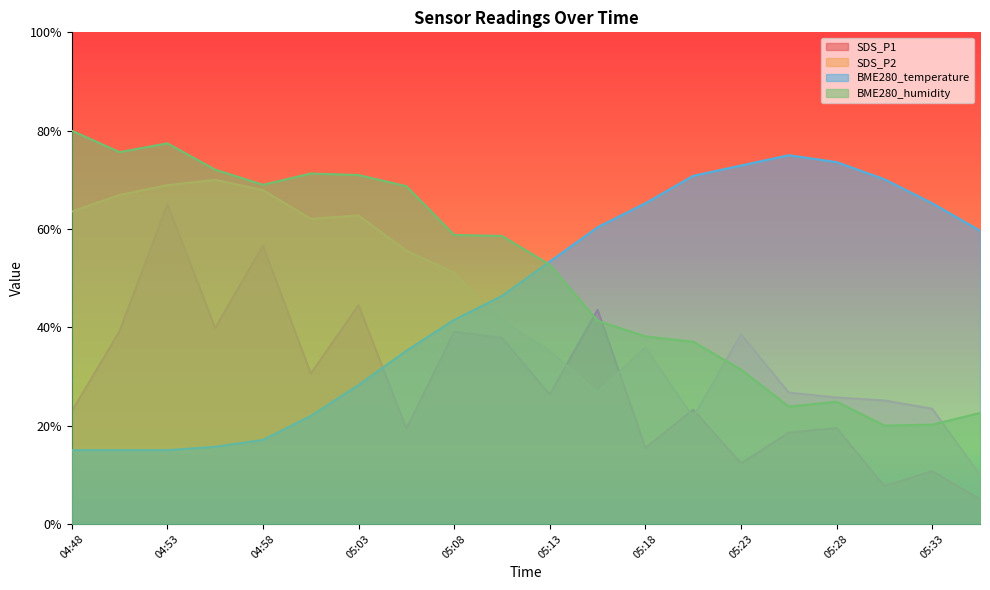

What is the label of the 11th point from the right?

05:10